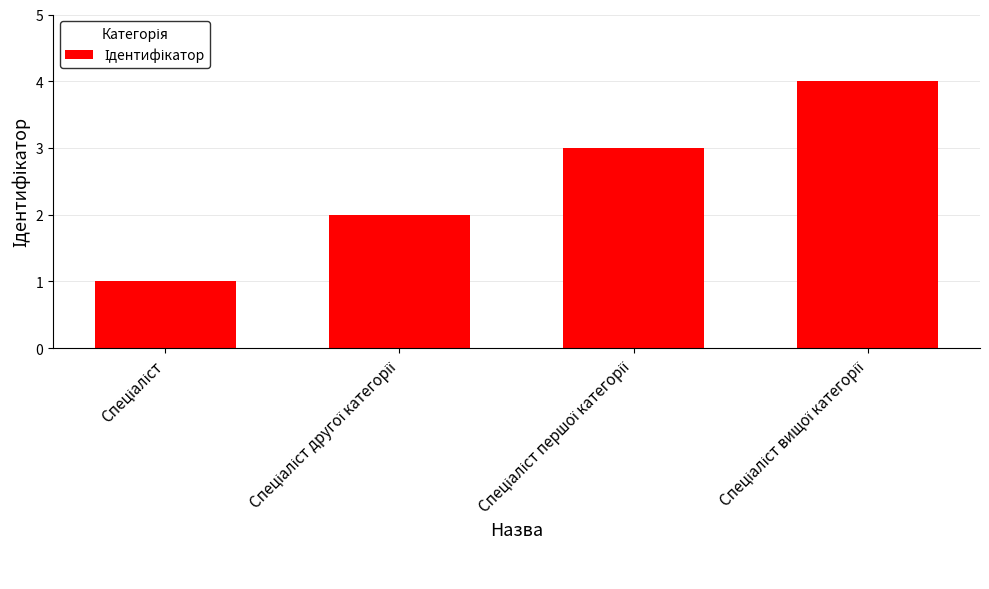

What is the greatest value displayed?

4